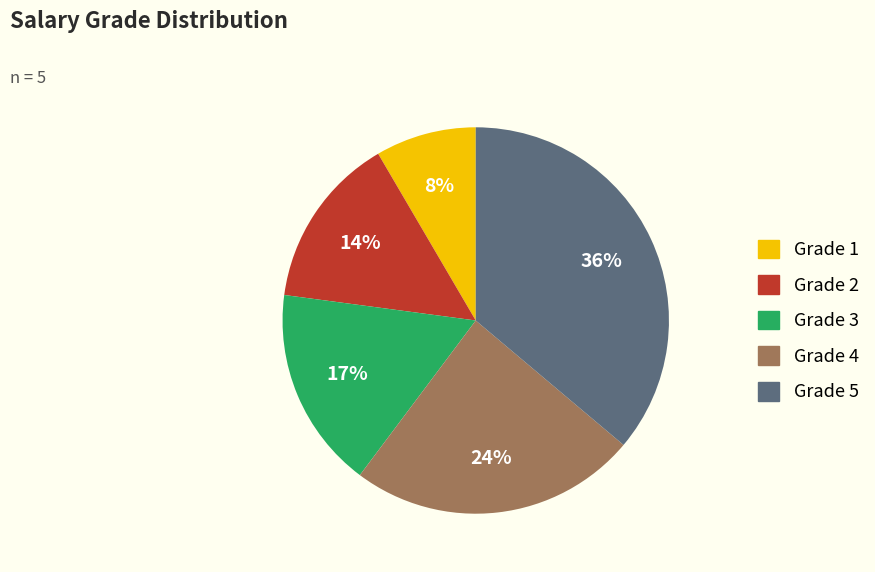

Between Grade 2 and Grade 1, which is larger?

Grade 2